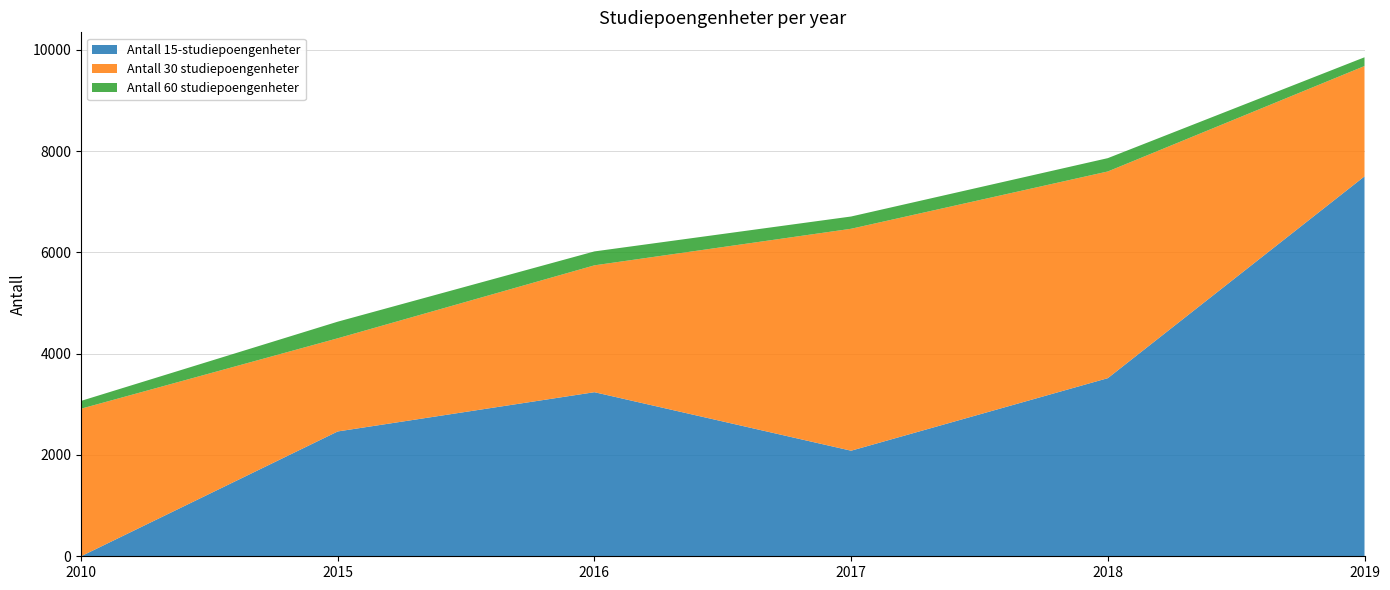

Reading left to right, list all the values displayed in this chart.

Antall 15-studiepoengenheter: 0	2464	3239	2084	3516	7499
Antall 30 studiepoengenheter: 2913	1839	2504	4381	4080	2178
Antall 60 studiepoengenheter: 154	328	275	242	263	173